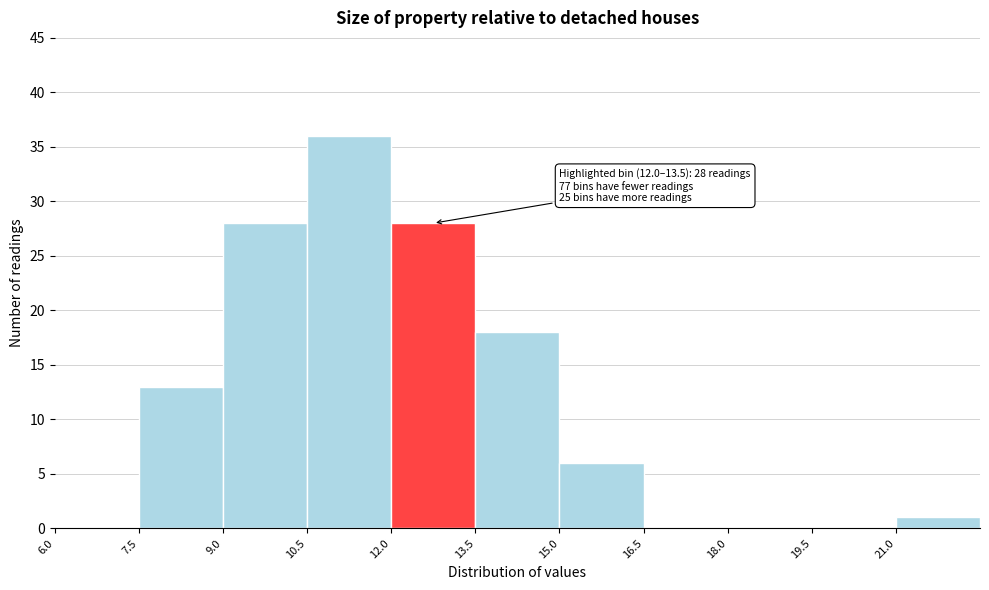

Over which range of the x-axis is the bar tallest?

10.5 to 12.0